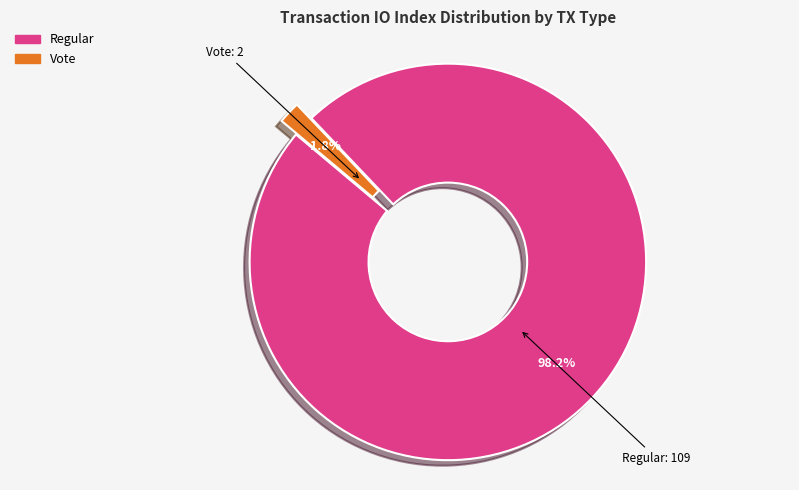

How many segments does this pie chart have?

2